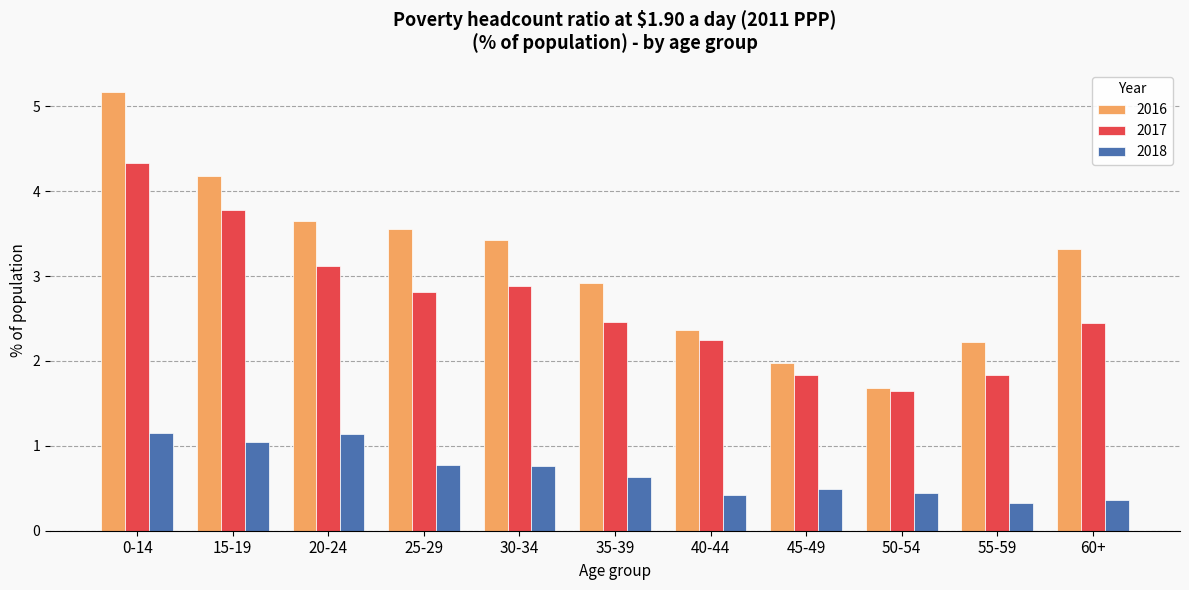

List the labels in order of 2016 value, largest first.

0-14, 15-19, 20-24, 25-29, 30-34, 60+, 35-39, 40-44, 55-59, 45-49, 50-54